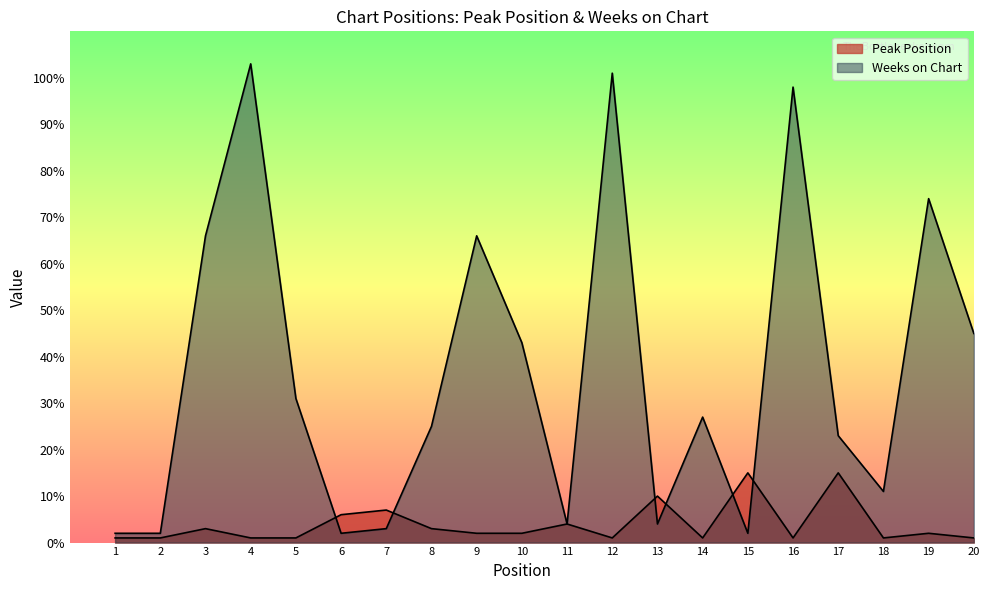

What is the smallest value displayed?

1